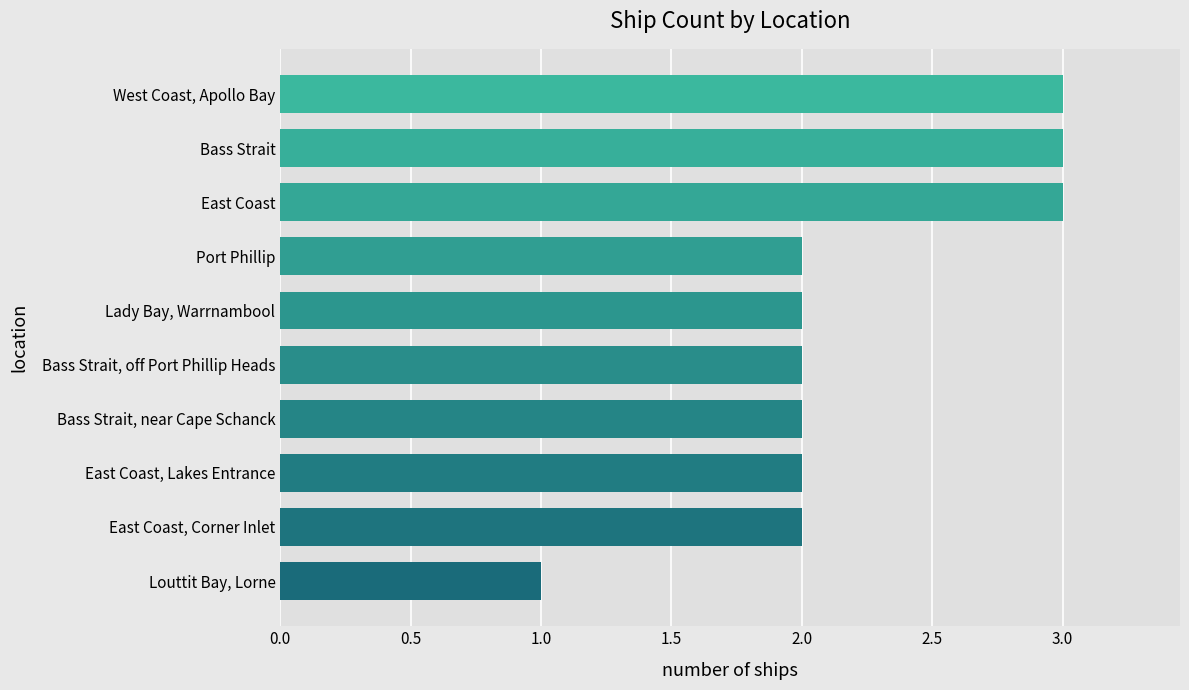

Reading top to bottom, what are all the values shown in this chart?

West Coast, Apollo Bay=3	Bass Strait=3	East Coast=3	Port Phillip=2	Lady Bay, Warrnambool=2	Bass Strait, off Port Phillip Heads=2	Bass Strait, near Cape Schanck=2	East Coast, Lakes Entrance=2	East Coast, Corner Inlet=2	Louttit Bay, Lorne=1